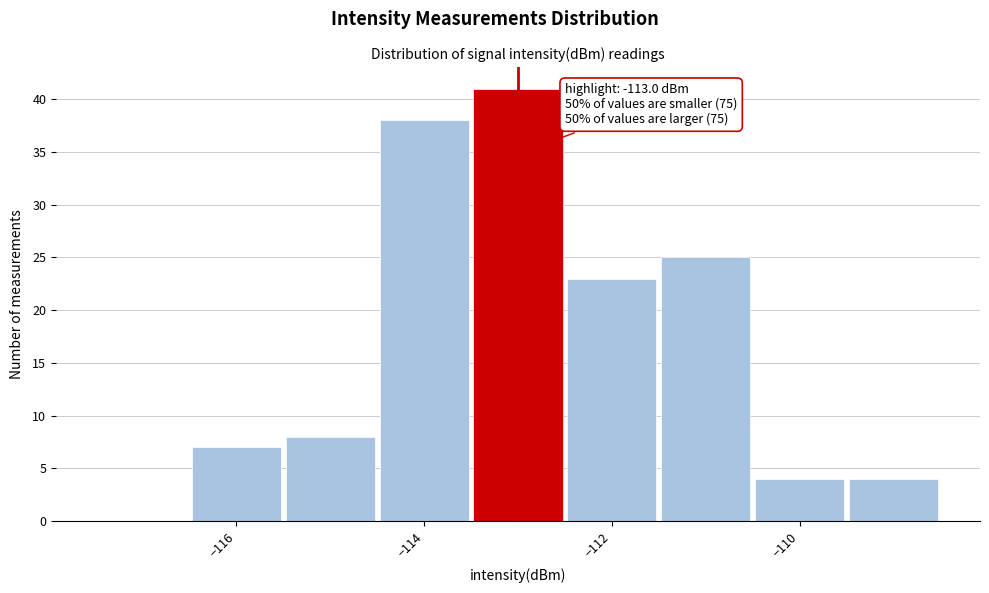

Over which range of the x-axis is the bar tallest?

-113.5 to -112.5